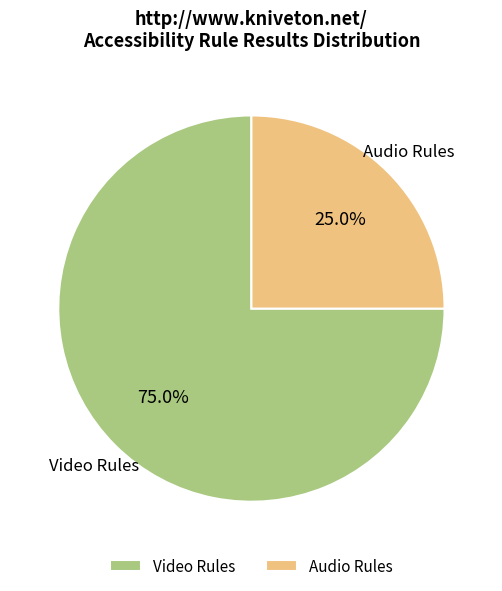

What is the largest slice in the pie chart?

Video Rules